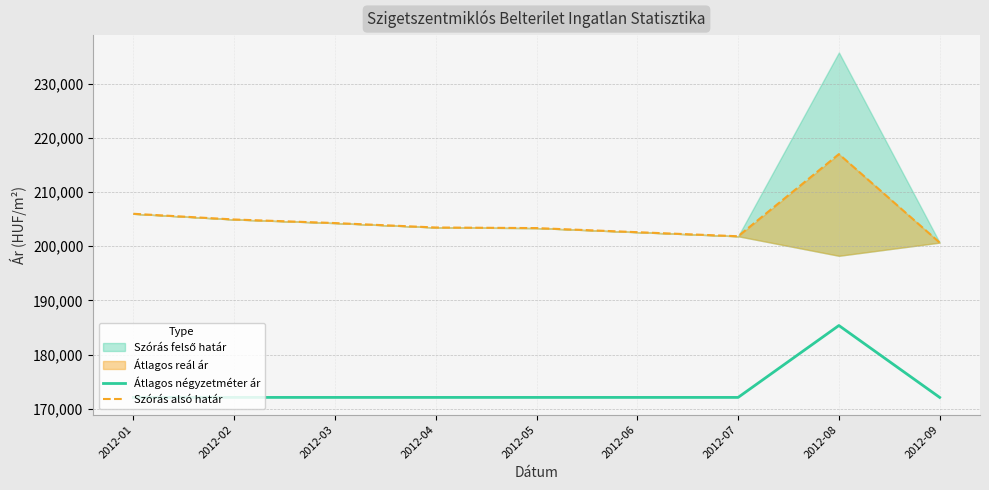

What is the lowest value of the Átlagos négyzetméter ár series?

172093